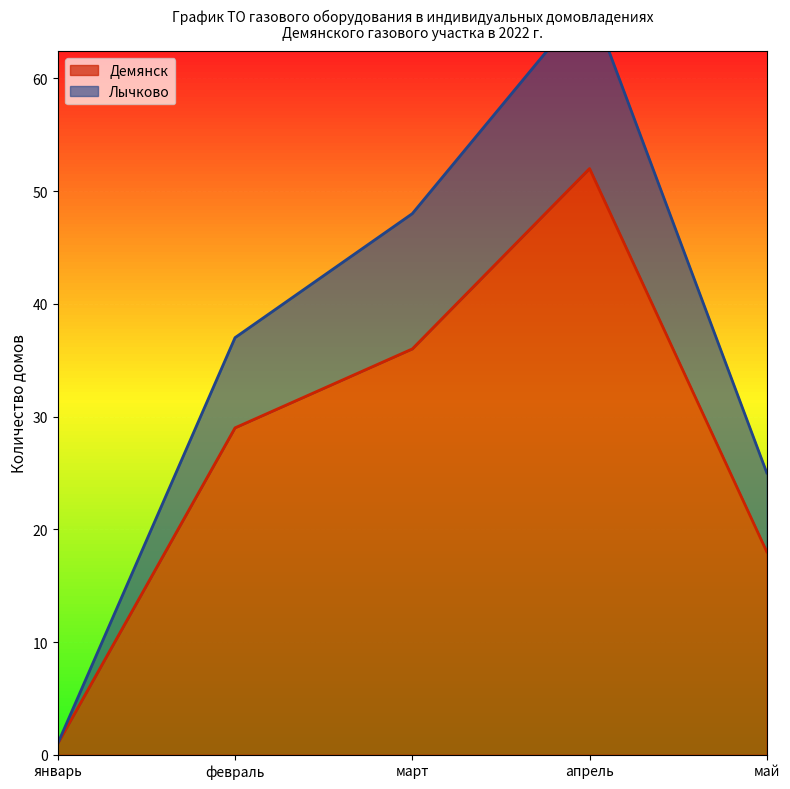

The value of Лычково at январь is 1. True or false?

True